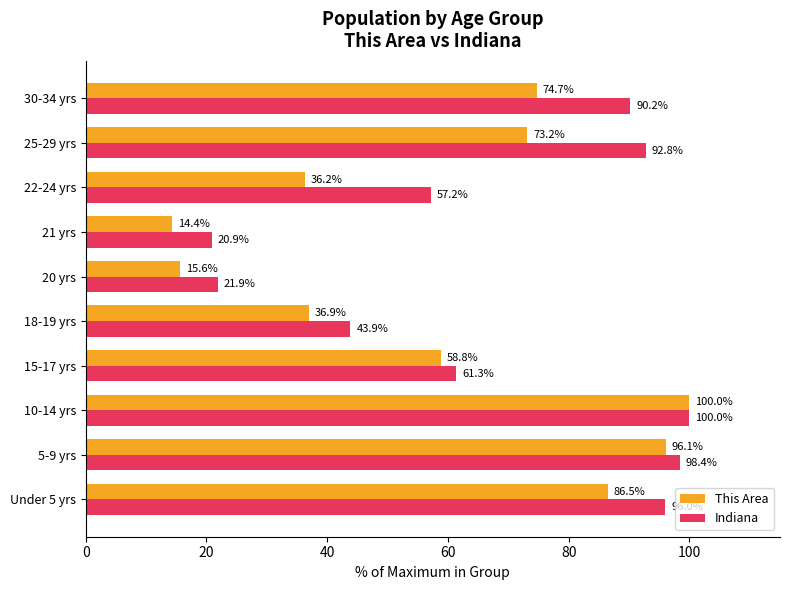

Read the Indiana value at 21 yrs.

20.9